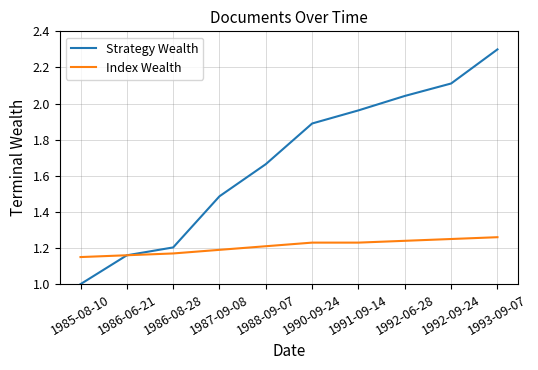

True or false: Index Wealth has a value of 1.7 at 1986-08-28.

False